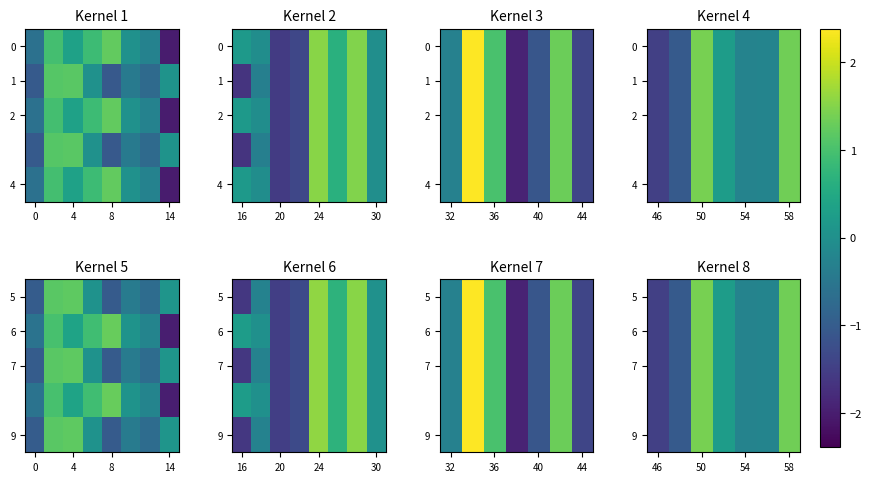

What is the total value across all series at 4?

-5.2